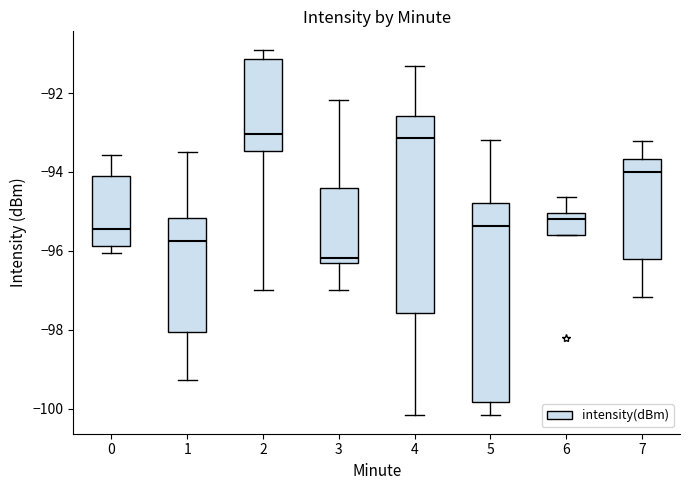

Reading left to right, transcribe this box plot: for each box, give where its median line is, the range the box spans, and where its two whiskers end, as read against the y-axis. The values are not printed on the chart, so give them approximately, as read against the axis.

0: median -95.4, box -95.8 to -94.2, whiskers -96.0 to -93.6
1: median -95.8, box -98.0 to -95.2, whiskers -99.2 to -93.4
2: median -93.0, box -93.4 to -91.2, whiskers -97.0 to -90.8
3: median -96.2 (just above the box's lower edge), box -96.2 to -94.4, whiskers -97.0 to -92.2
4: median -93.2, box -97.6 to -92.6, whiskers -100.2 to -91.4
5: median -95.4, box -99.8 to -94.8, whiskers -100.2 to -93.2
6: median -95.2, box -95.6 to -95.0, whiskers -95.6 to -94.6
7: median -94.0, box -96.2 to -93.6, whiskers -97.2 to -93.2